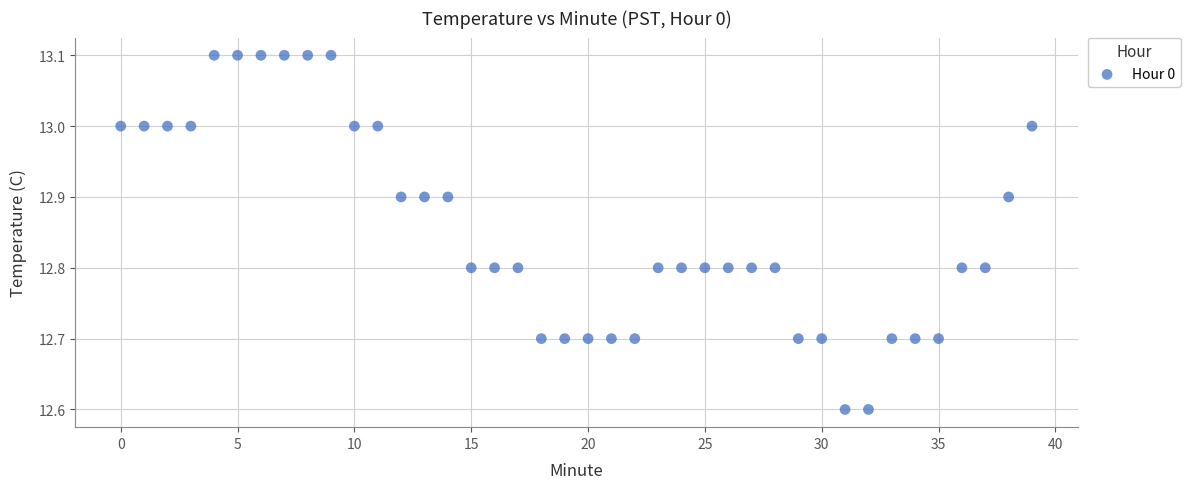

What is the range of Y values (max minus min)?

0.5